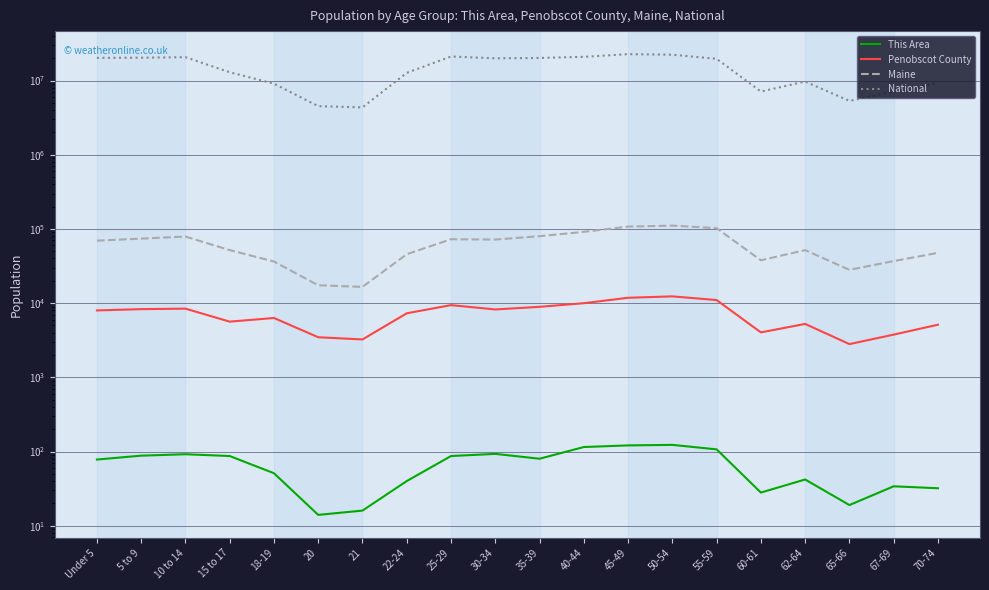

Where is This Area nearest to the value 68?

Under 5